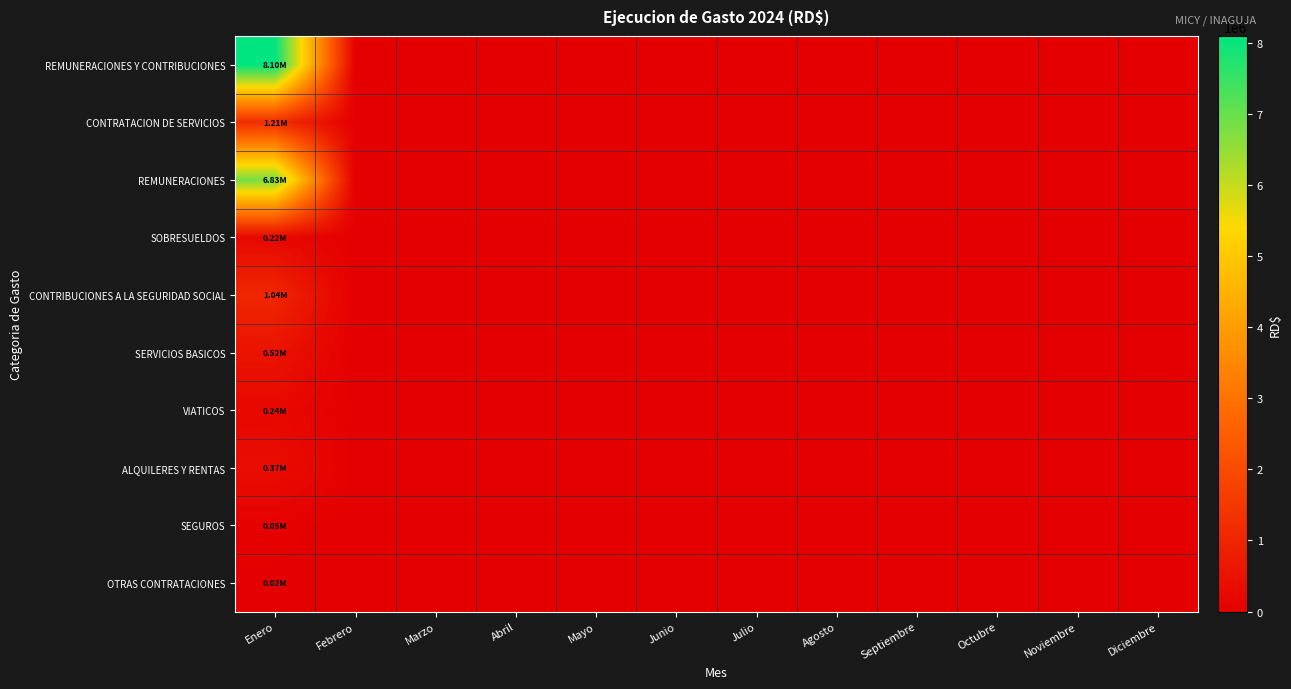

Rank the series by their maximum value, from lowest to highest.

OTRAS CONTRATACIONES, SEGUROS, SOBRESUELDOS, VIATICOS, ALQUILERES Y RENTAS, SERVICIOS BASICOS, CONTRIBUCIONES A LA SEGURIDAD SOCIAL, CONTRATACION DE SERVICIOS, REMUNERACIONES, REMUNERACIONES Y CONTRIBUCIONES